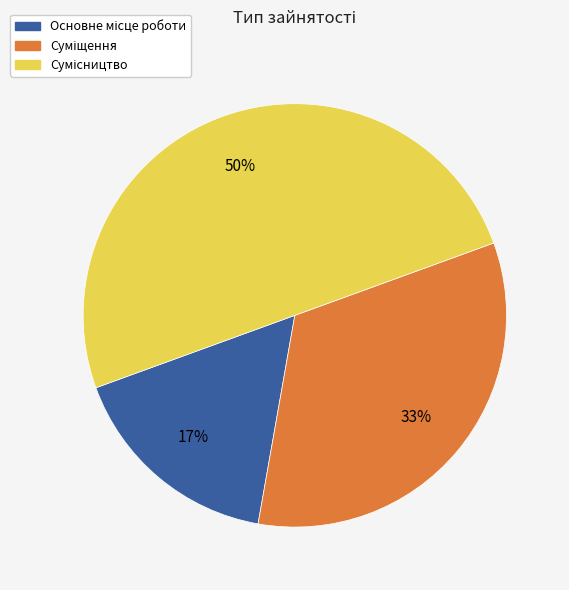

To the nearest percent, what is the difference between the largest and smallest slice percentages?

33%